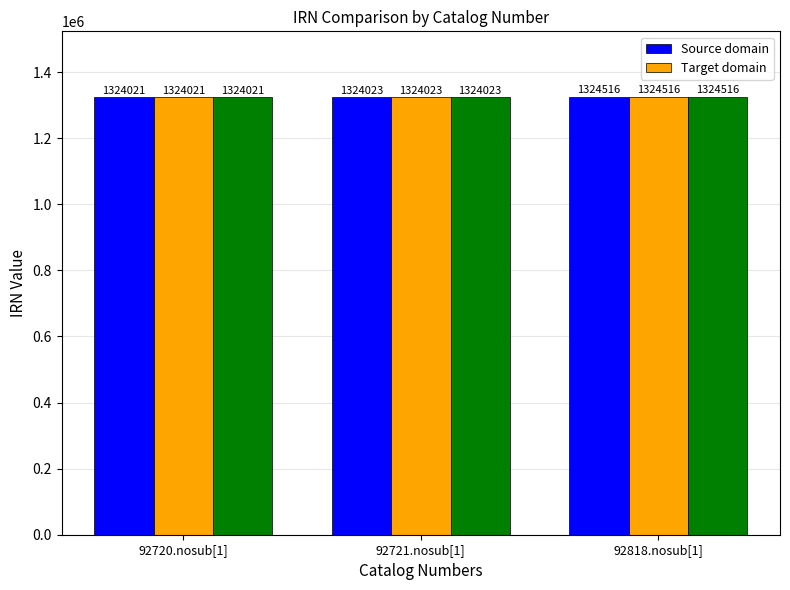

At which category is the sum across all series the highest?

92818.nosub[1]